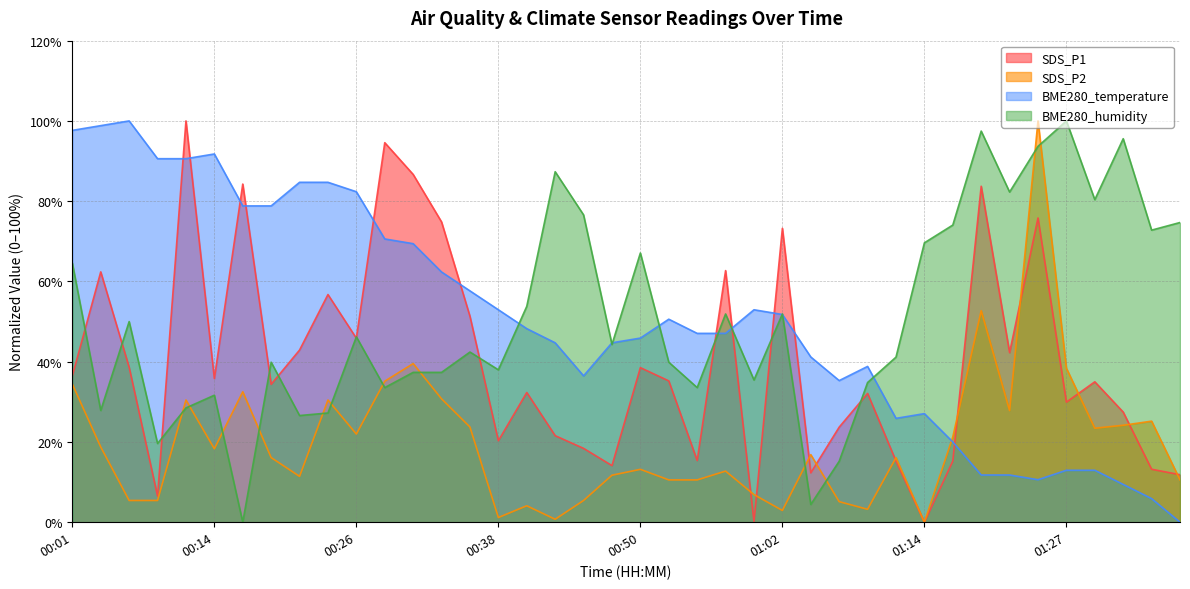

What is the label of the 5th point from the right?

01:27